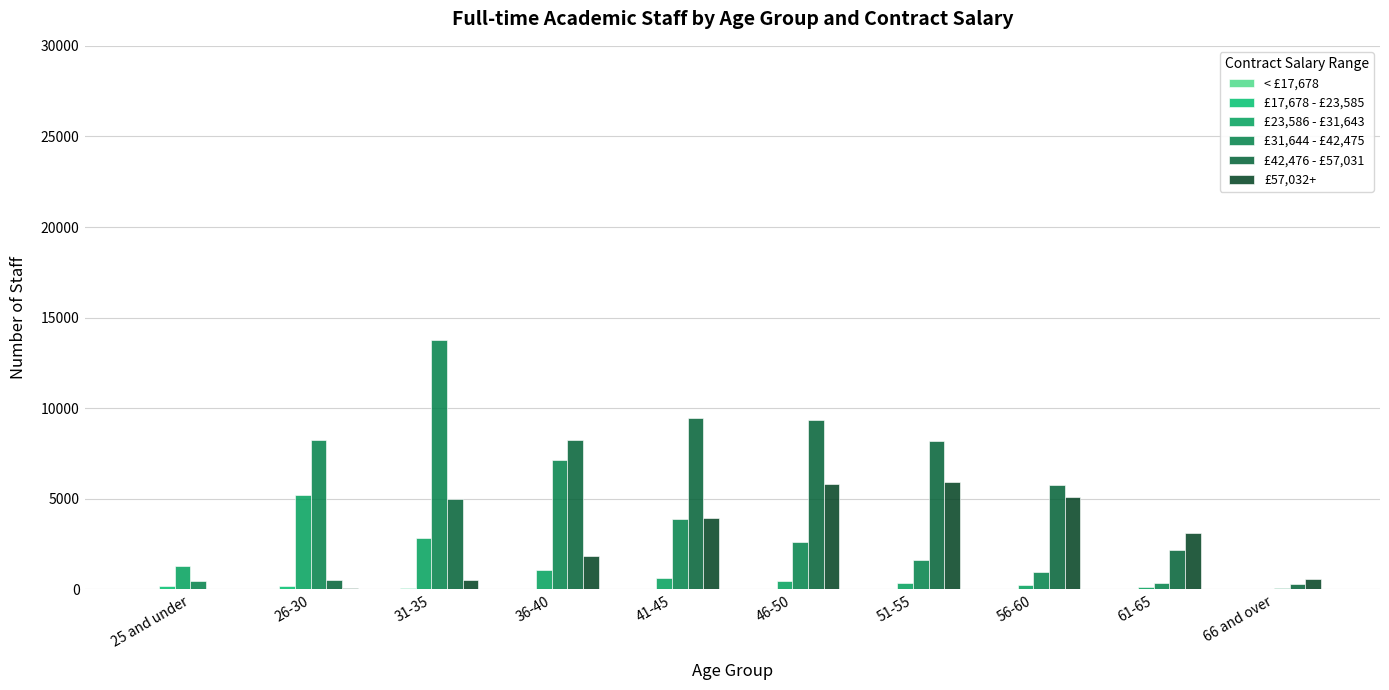

Does the chart contain stacked bars?

No